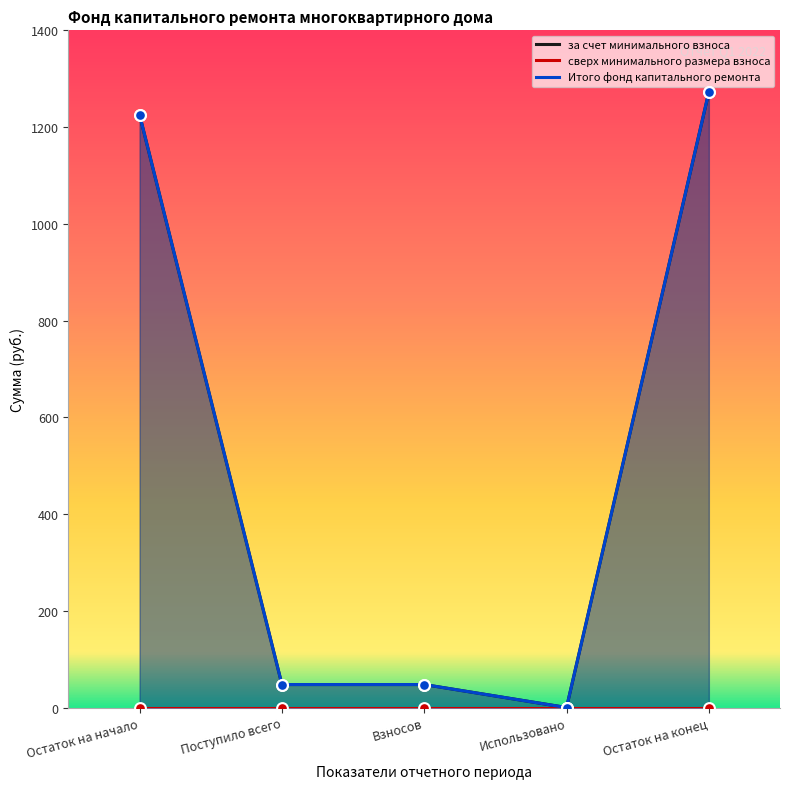

Which series contains the lowest Y value?

за счет минимального взноса